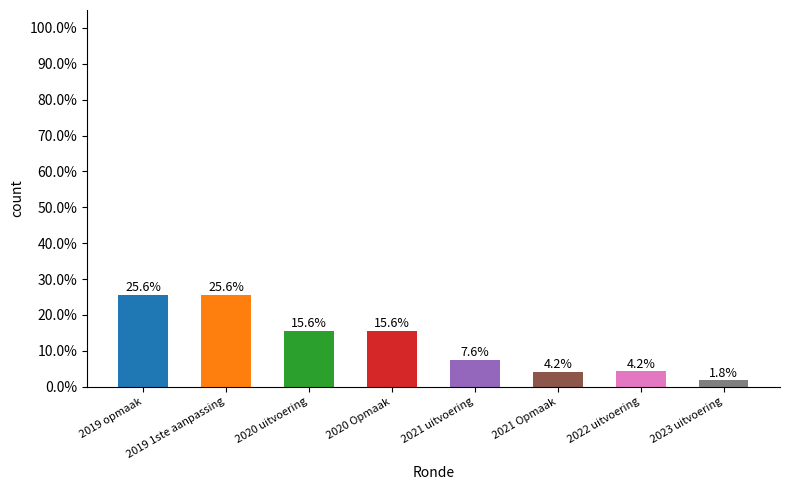

Does the chart contain any negative values?

No